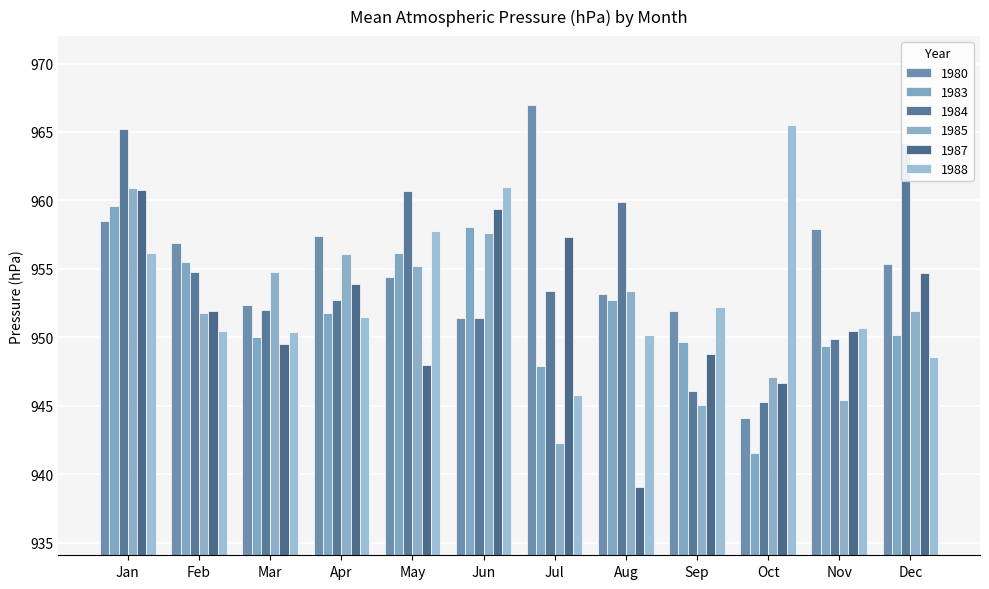

What are all the series names shown in the legend?

1980, 1983, 1984, 1985, 1987, 1988